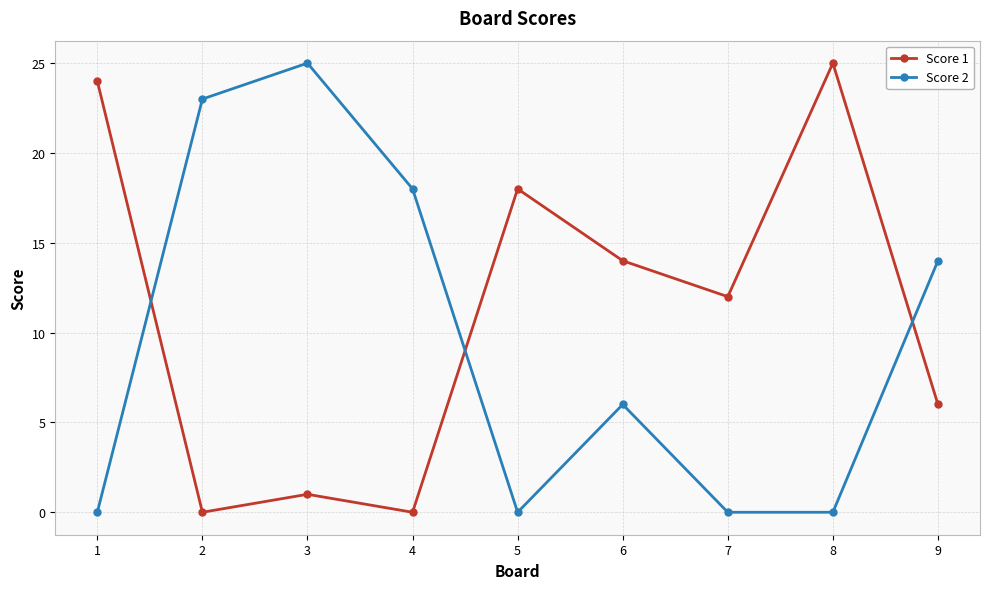

What is the spread (max minus min) of values at 8?

25